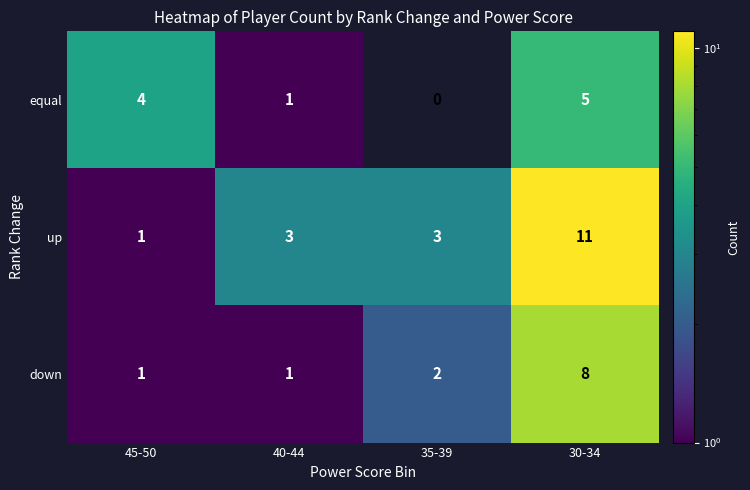

What is the spread (max minus min) of values at 30-34?

6